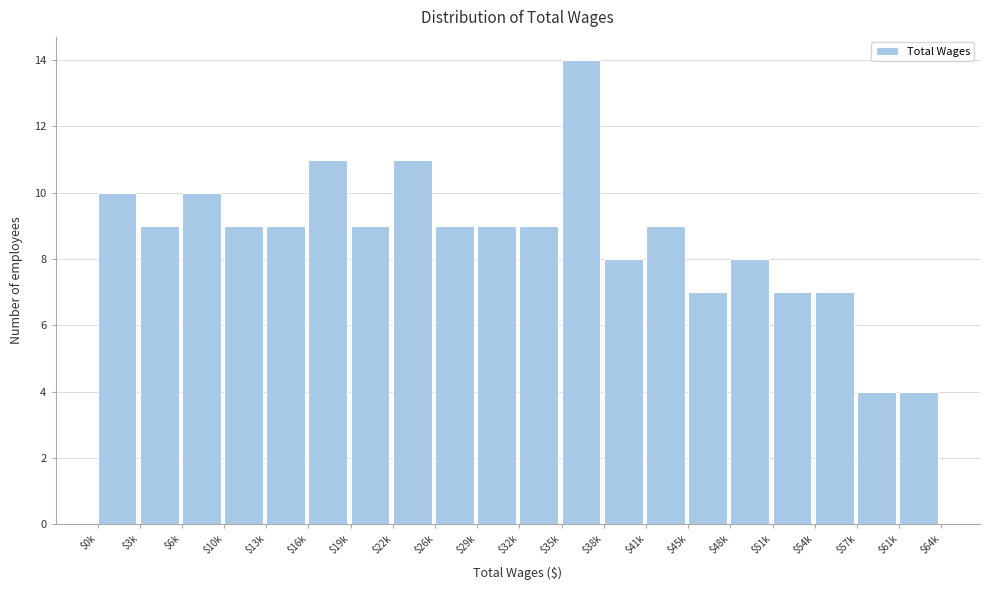

Reading right to left, extract all data points from this chart.

4	4	7	7	8	7	9	8	14	9	9	9	11	9	11	9	9	10	9	10